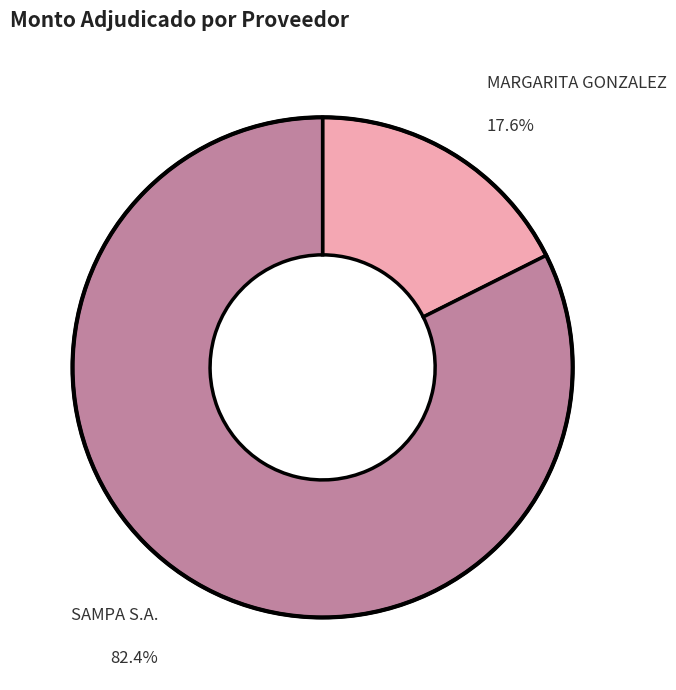

Is there any slice that represents more than half of the pie?

Yes